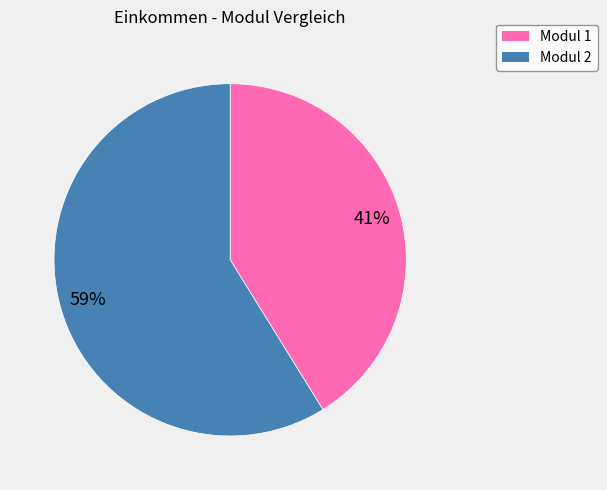

Is there any slice that represents more than half of the pie?

Yes